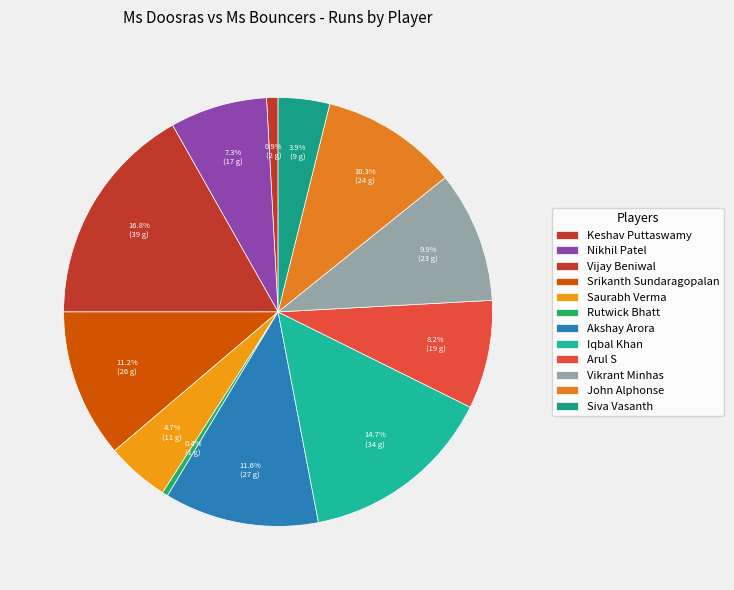

Is the sum of Akshay Arora and Nikhil Patel greater than half?

No